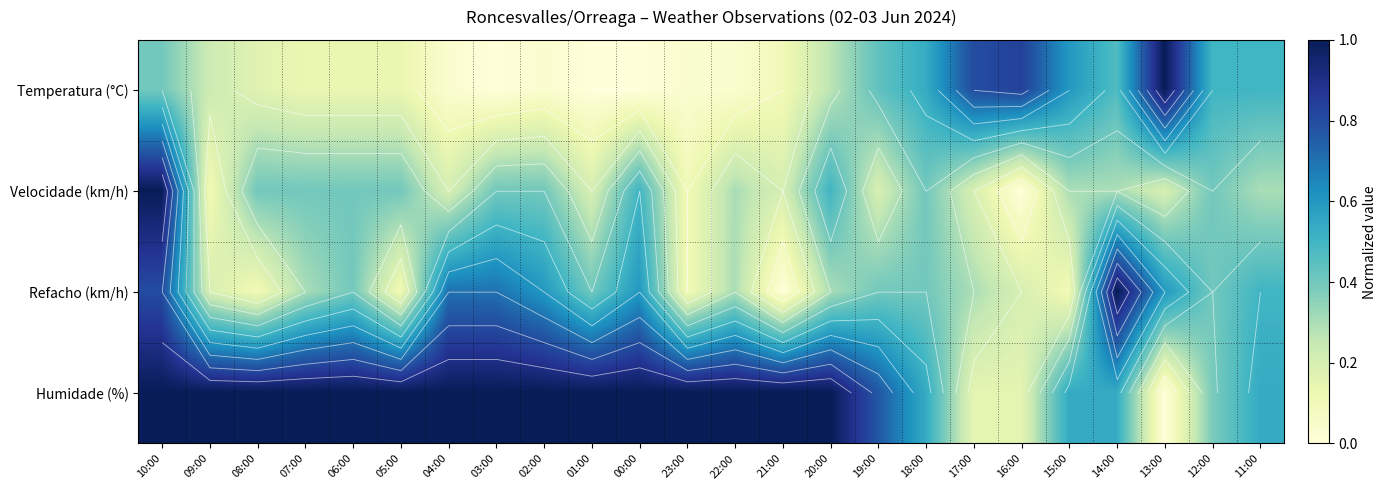

At which label is Temperatura (°C) closest to 0?

03:00